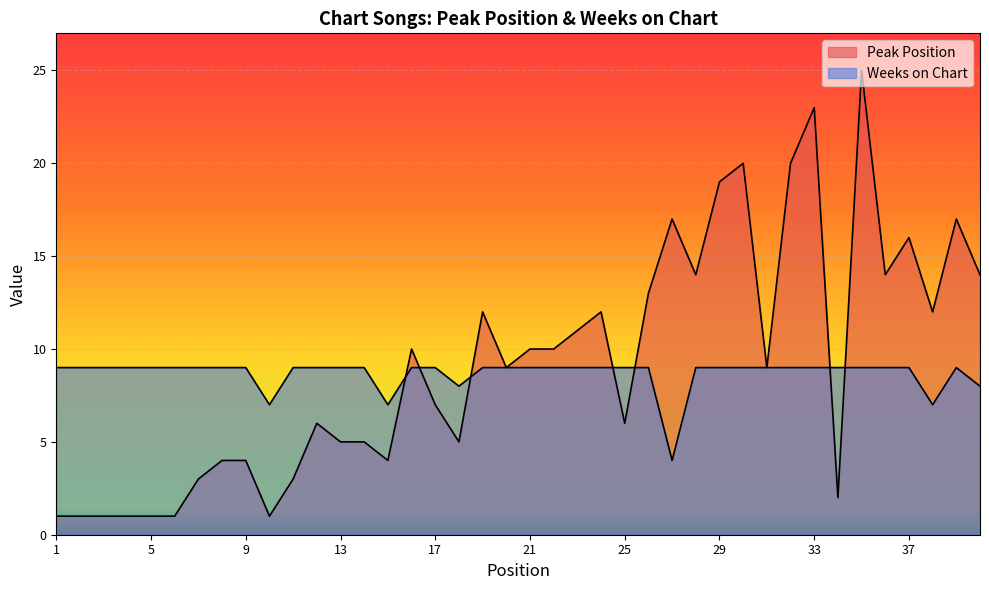

At which label does Weeks on Chart reach its peak?

1